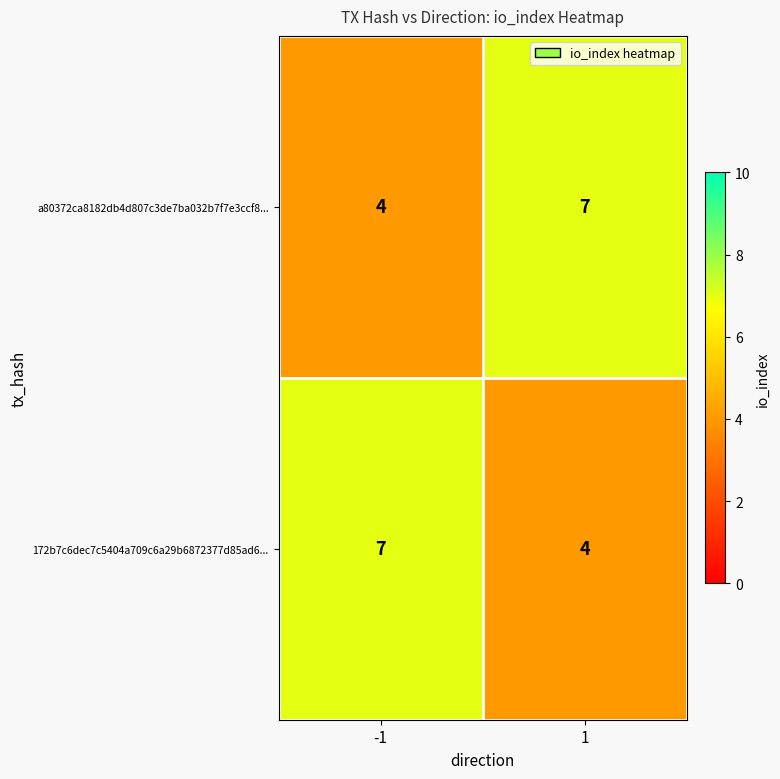

What is the approximate value of 172b7c6dec7c5404a709c6a29b6872377d85ad6... at 1?

4